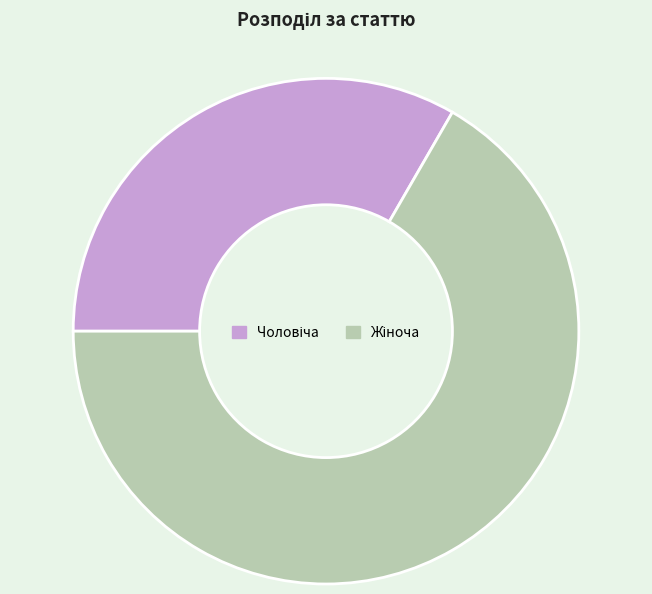

Is there a majority slice in this chart?

Yes